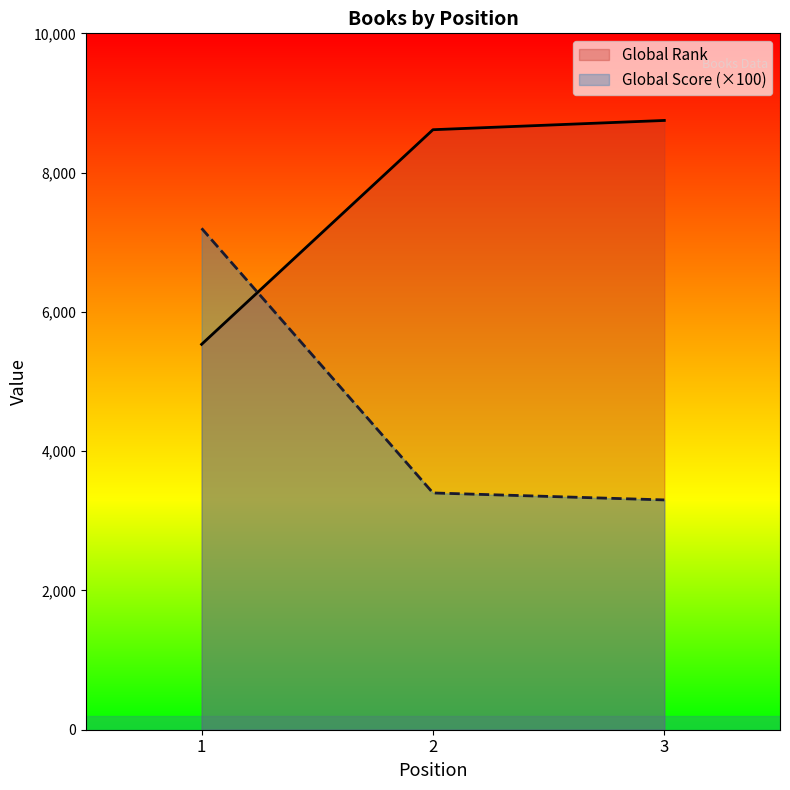

The value of Global Score at 1 is 1496. True or false?

False